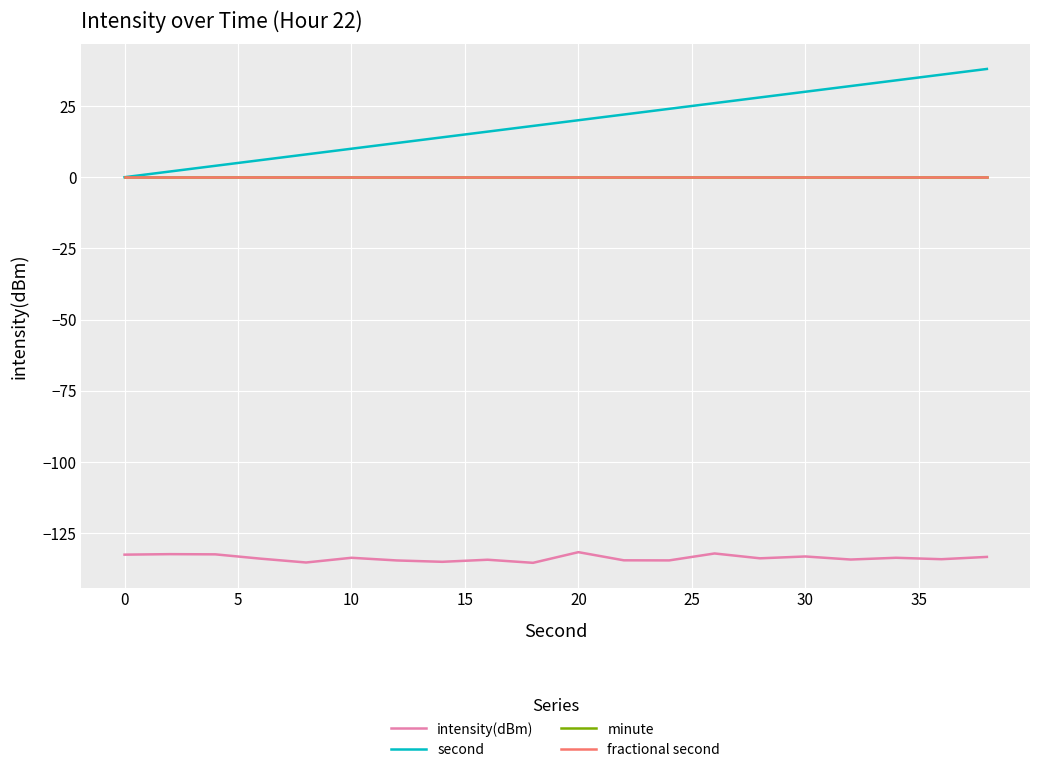

Which category has the lowest value in the second series?

0